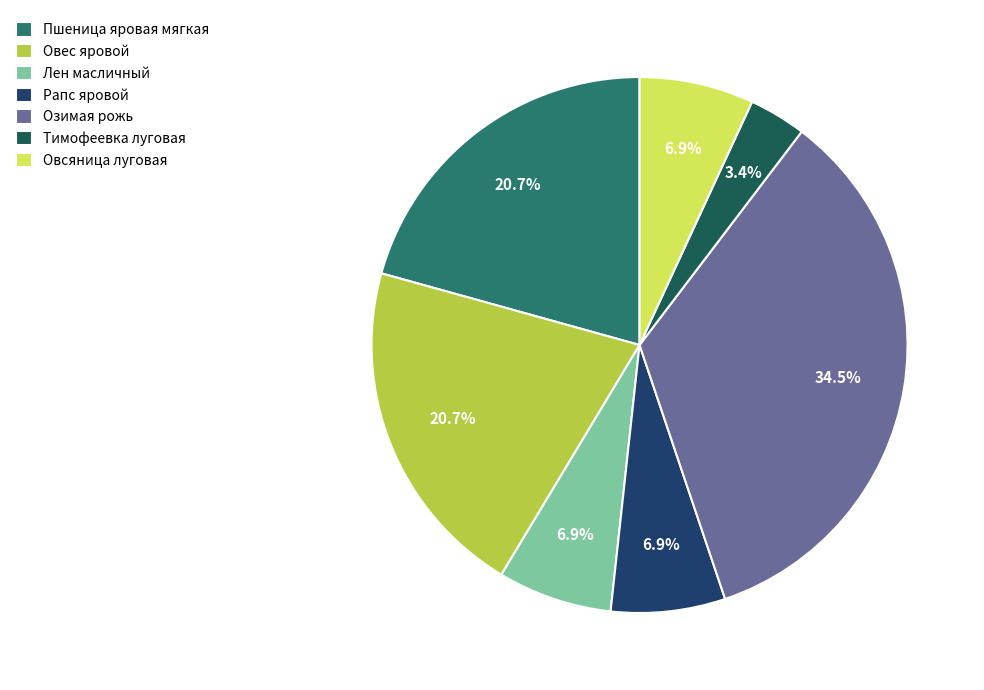

To the nearest percent, what is the average slice percentage?

14%